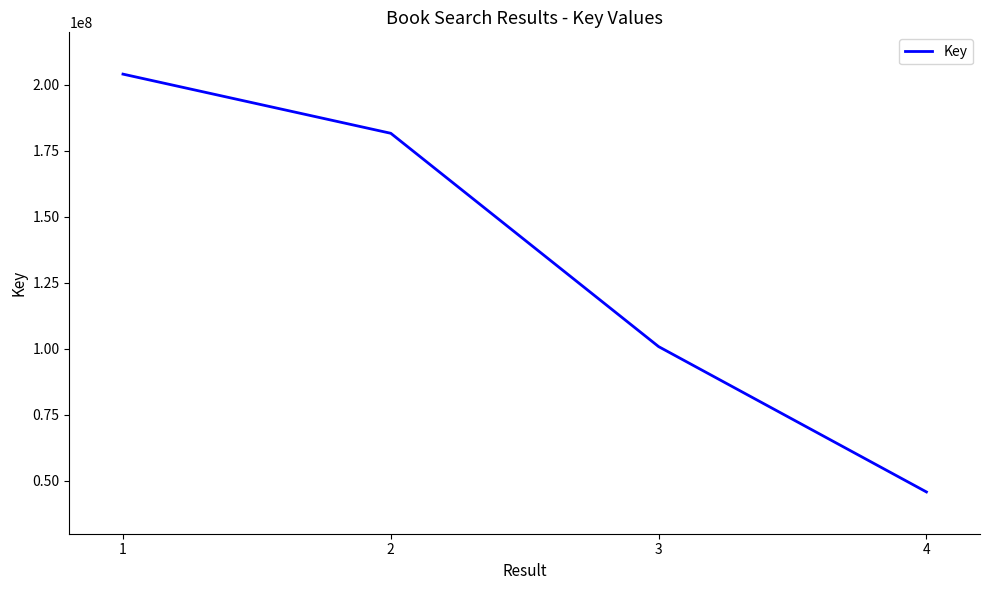

Rank the categories by value from lowest to highest.

4, 3, 2, 1